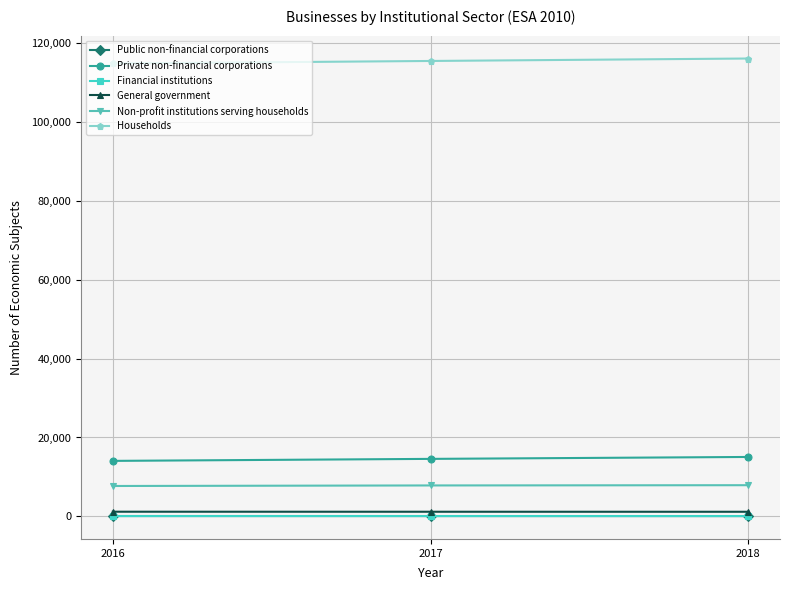

Does the chart have visible grid lines?

Yes